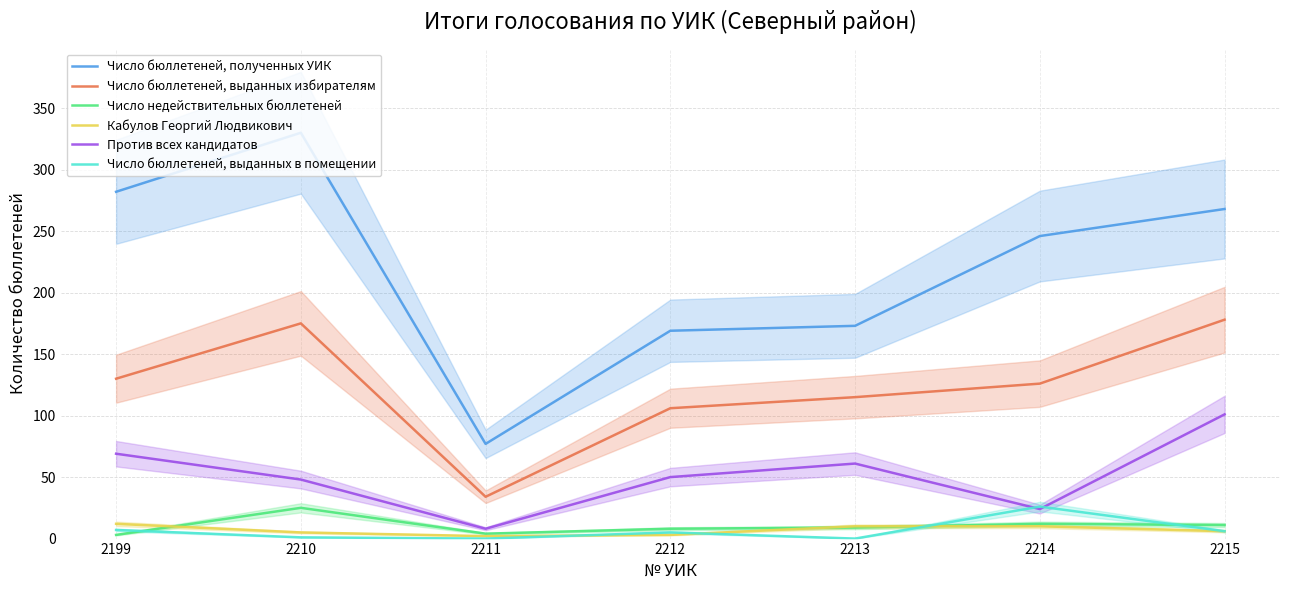

What is the value of the Число бюллетеней, выданных избирателям point at the 6th from the left?

126